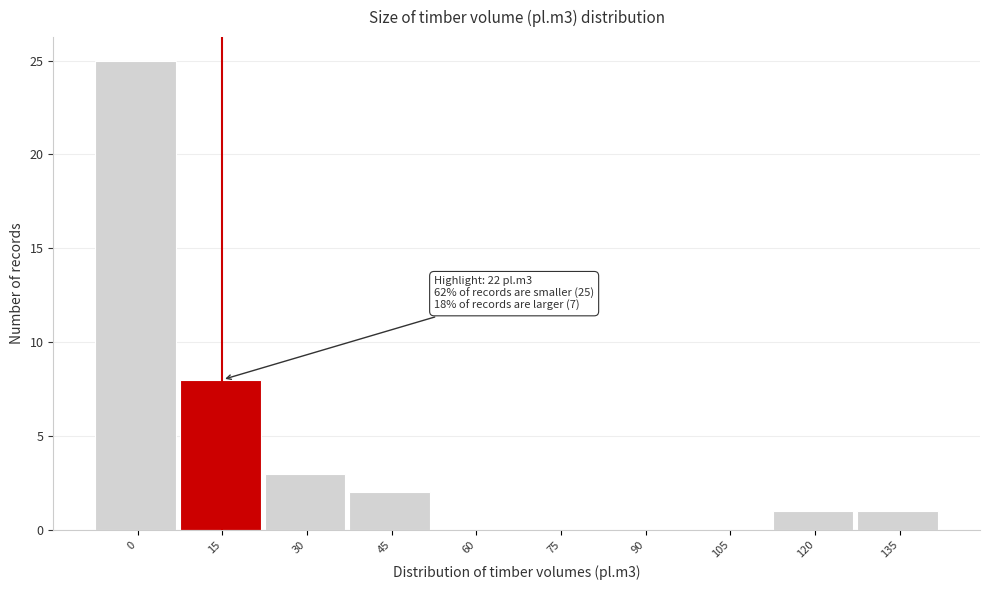

Reading left to right, what are all the values shown in this chart?

0=25	15=8	30=3	45=2	60=0	75=0	90=0	105=0	120=1	135=1